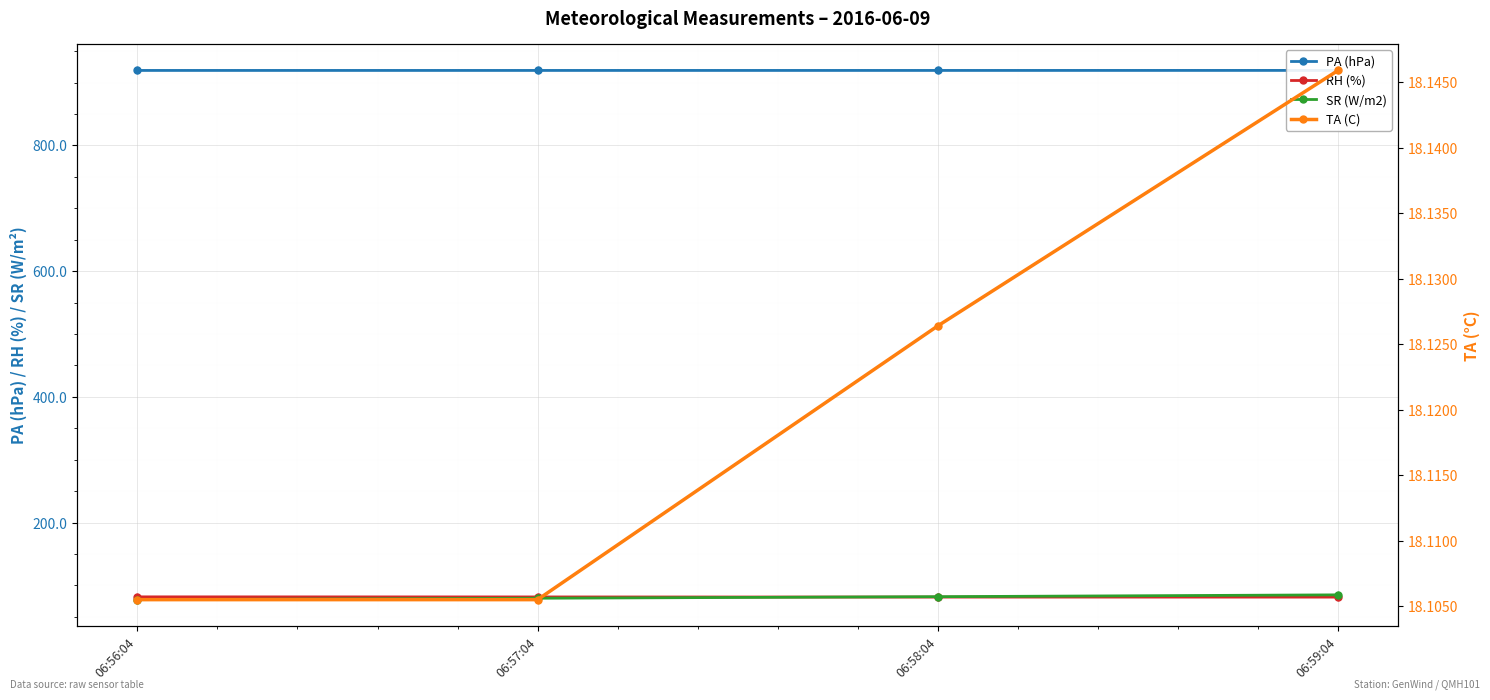

The RH (%) series shows 40.7 at 06:58:04. True or false?

False